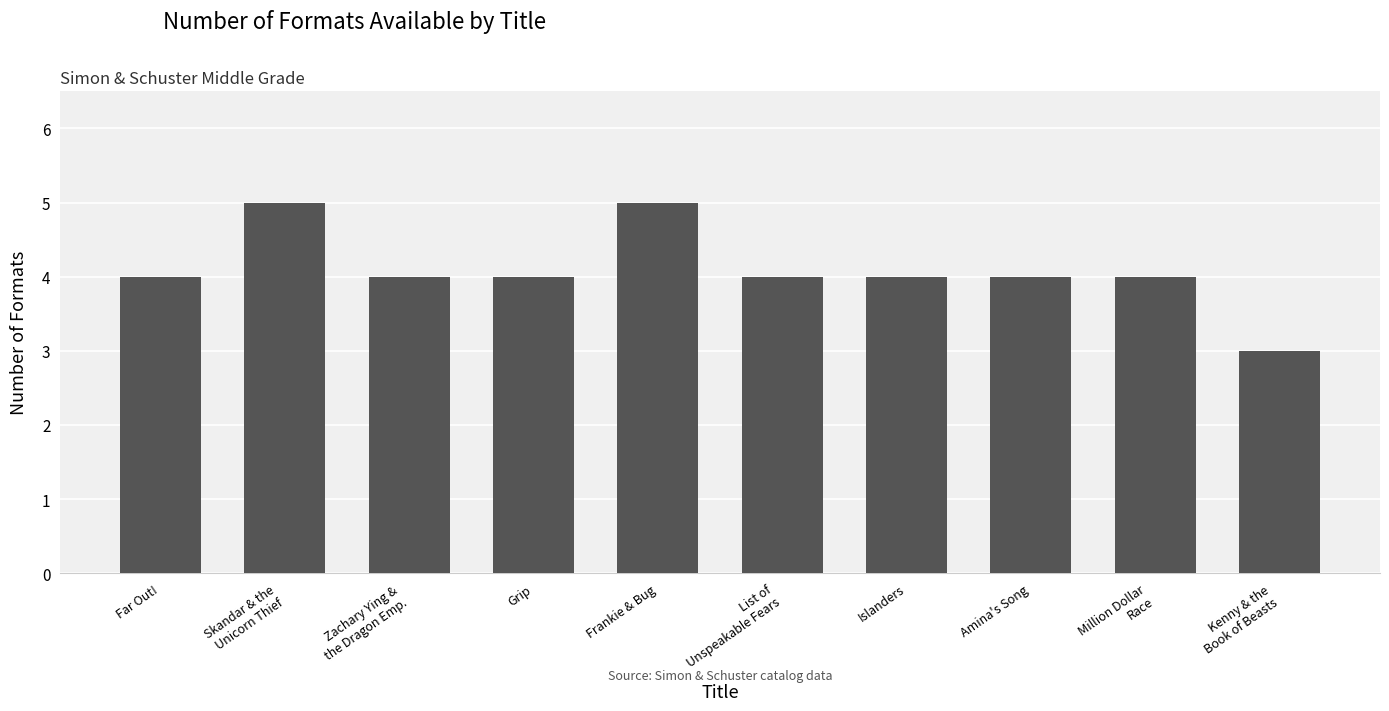

Reading right to left, list all the values displayed in this chart.

3	4	4	4	4	5	4	4	5	4